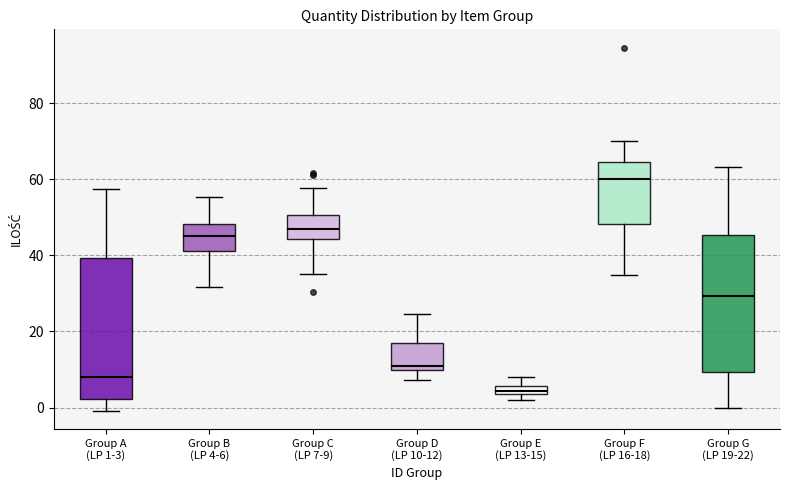

Where is the lower edge of the box for Group F (LP 16-18) on the y-axis? The values are not printed on the chart, so give them approximately, as read against the axis.

48